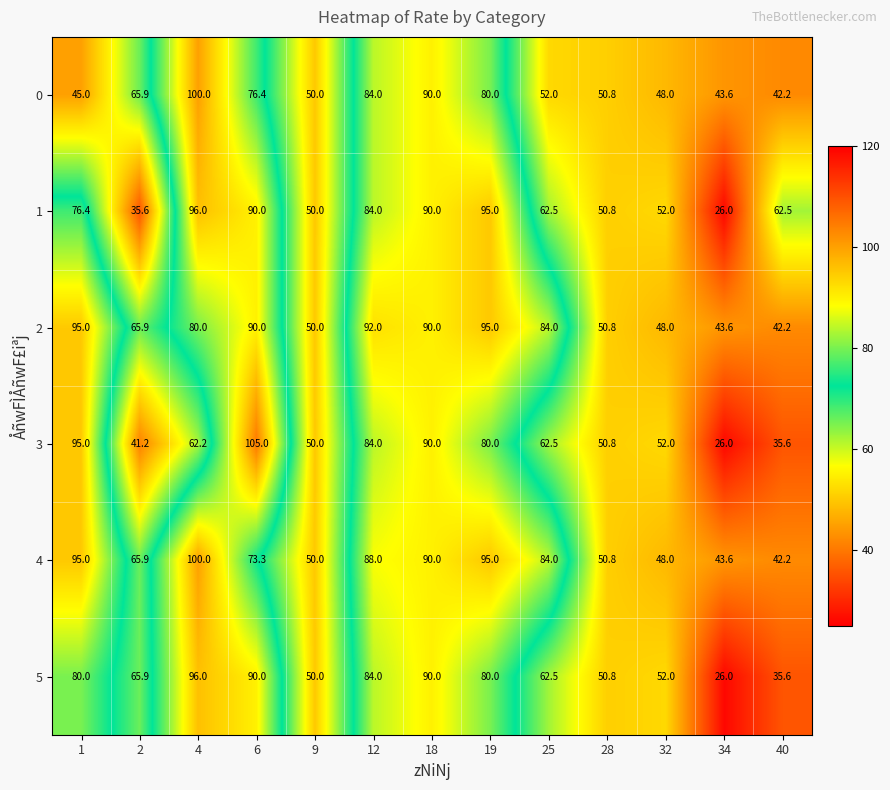

Count the number of categories in the chart.

13